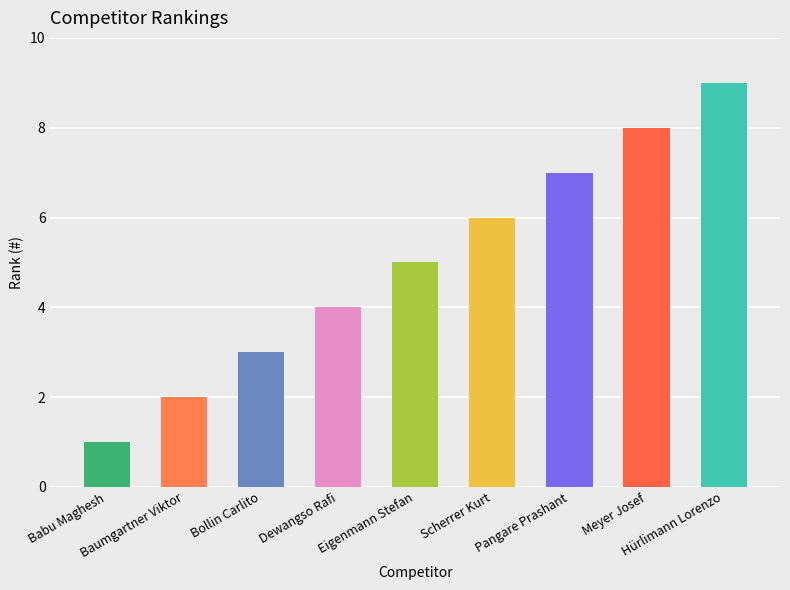

List the labels in order of value, largest first.

Hürlimann Lorenzo, Meyer Josef, Pangare Prashant, Scherrer Kurt, Eigenmann Stefan, Dewangso Rafi, Bollin Carlito, Baumgartner Viktor, Babu Maghesh